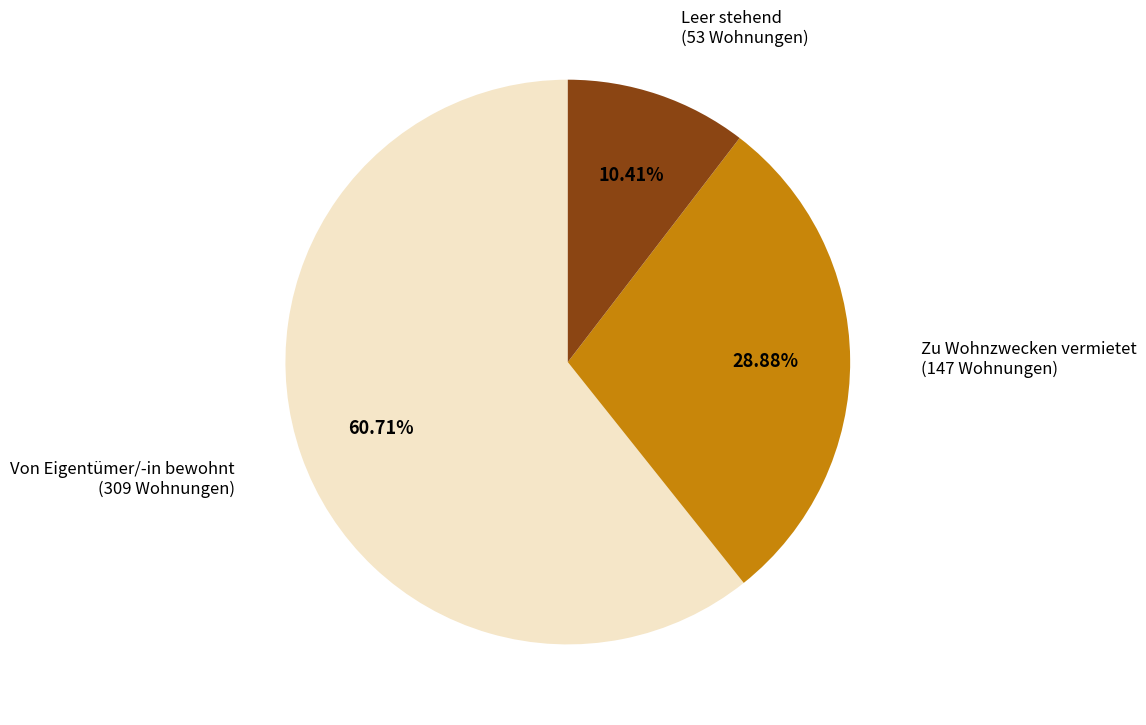

Is there a majority slice in this chart?

Yes